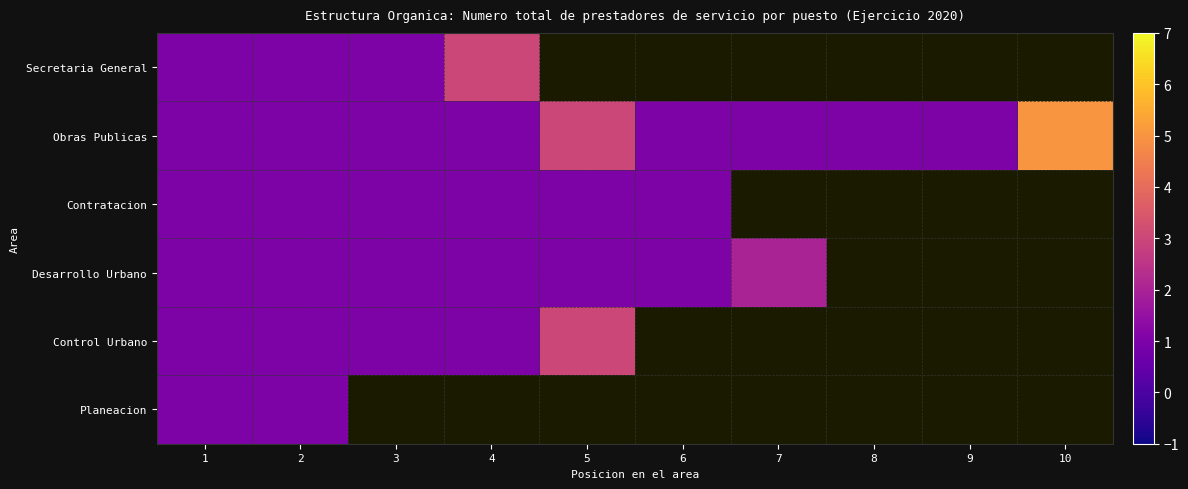

At which label does Control Urbano reach its peak?

5